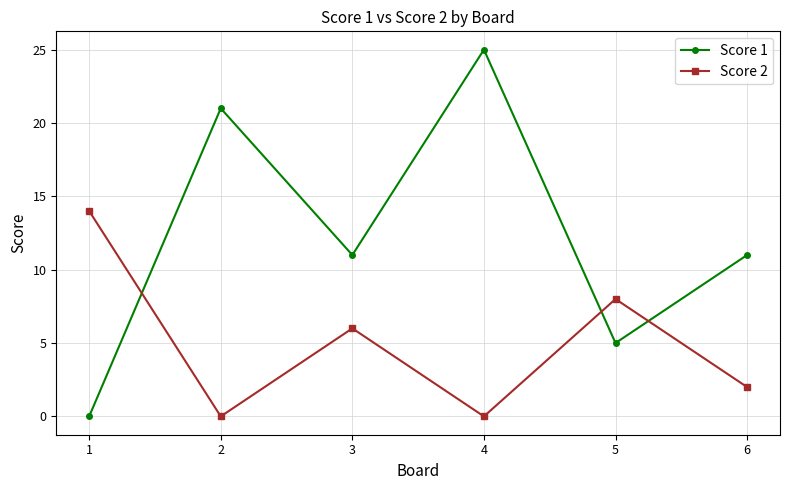

Reading left to right, what are all the values shown in this chart?

Score 1: 1=0	2=21	3=11	4=25	5=5	6=11
Score 2: 1=14	2=0	3=6	4=0	5=8	6=2